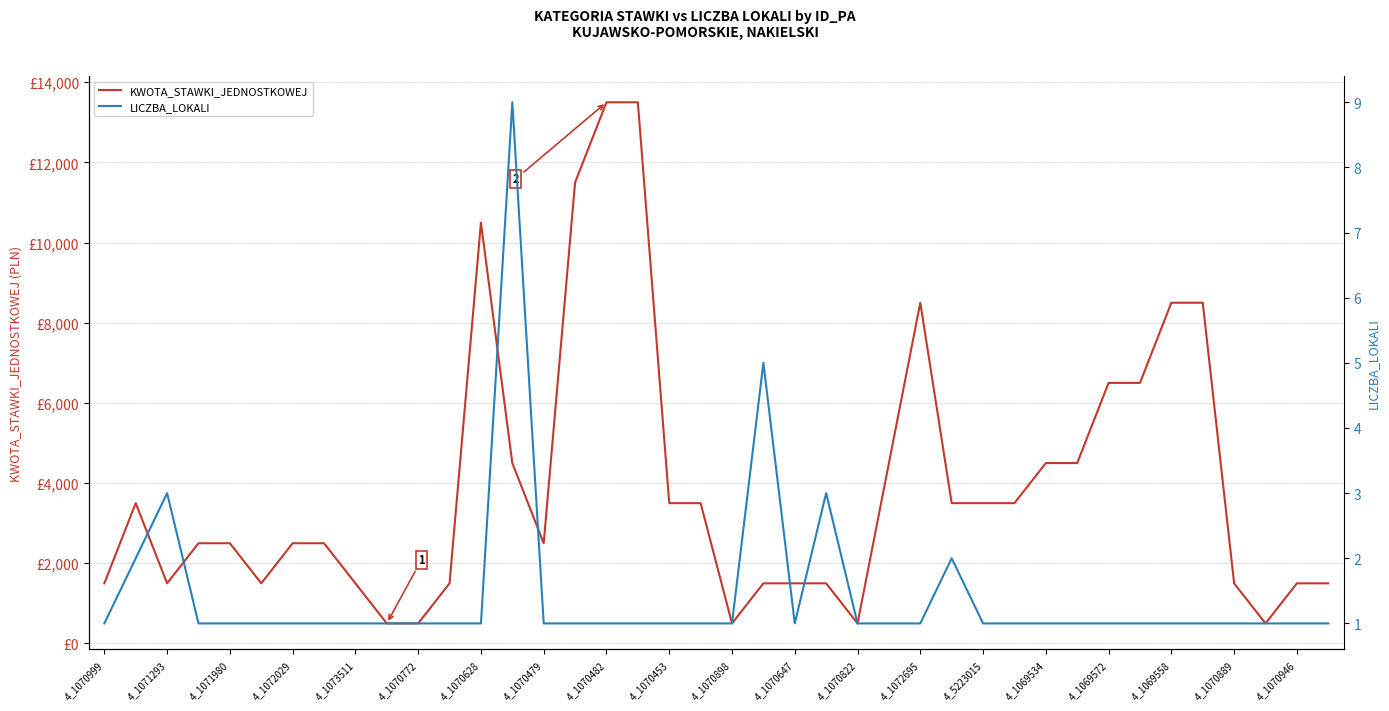

What is the maximum value shown in the chart?

13500